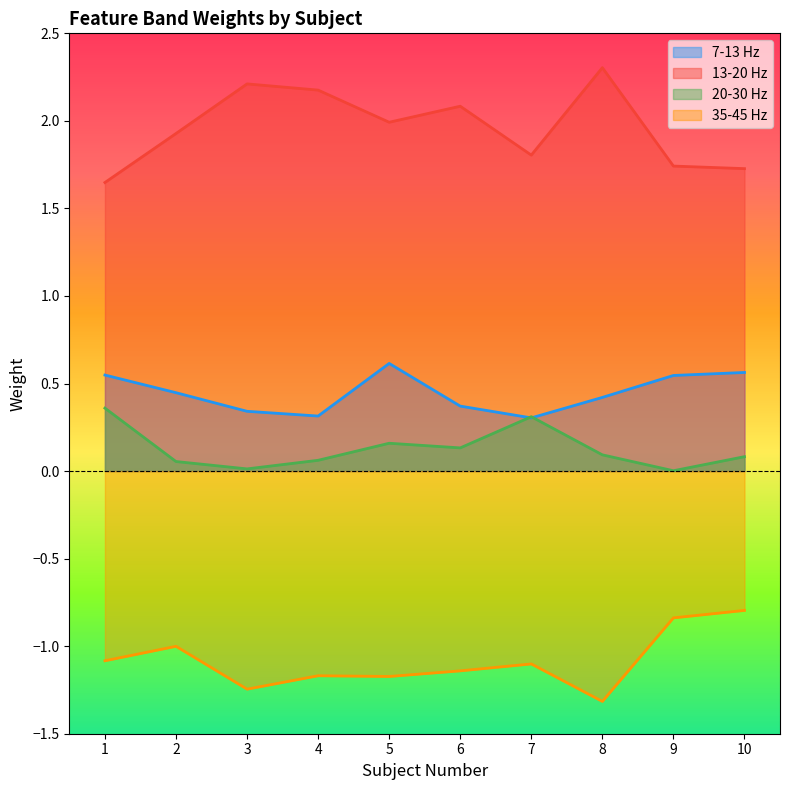

Which label corresponds to the largest value in the chart?

8